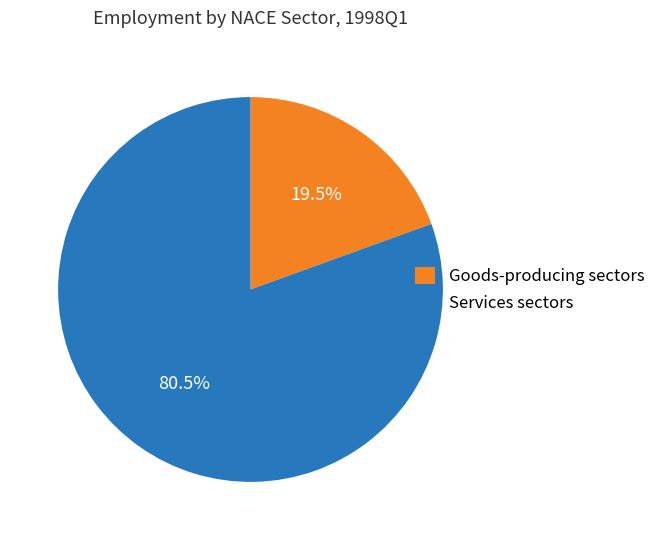

How much of the chart is everything except Services sectors?

19.5%